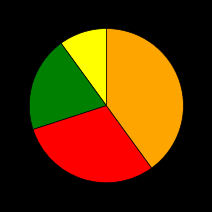

Is there any slice that represents more than half of the pie?

No